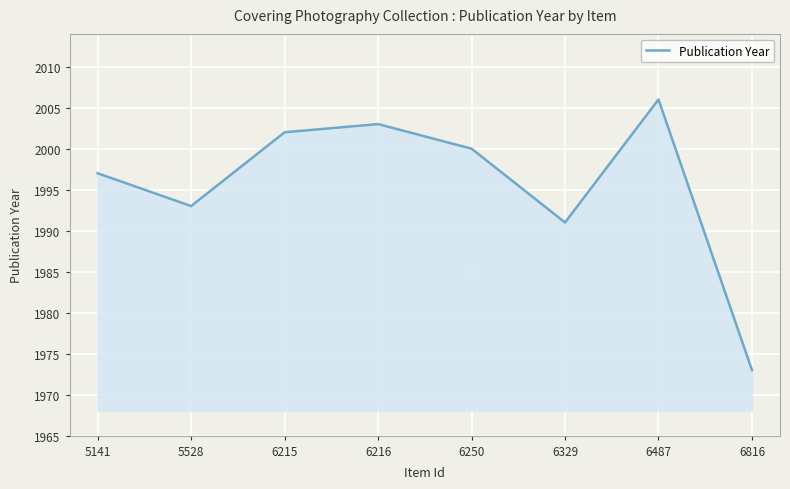

At which label is the value closest to 1989?

6329